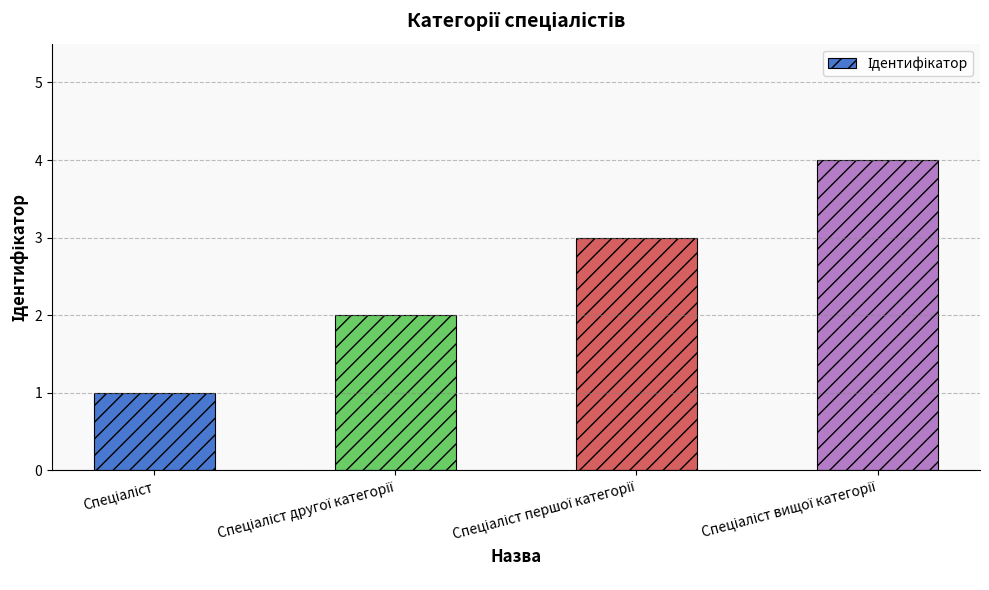

What is the greatest value displayed?

4